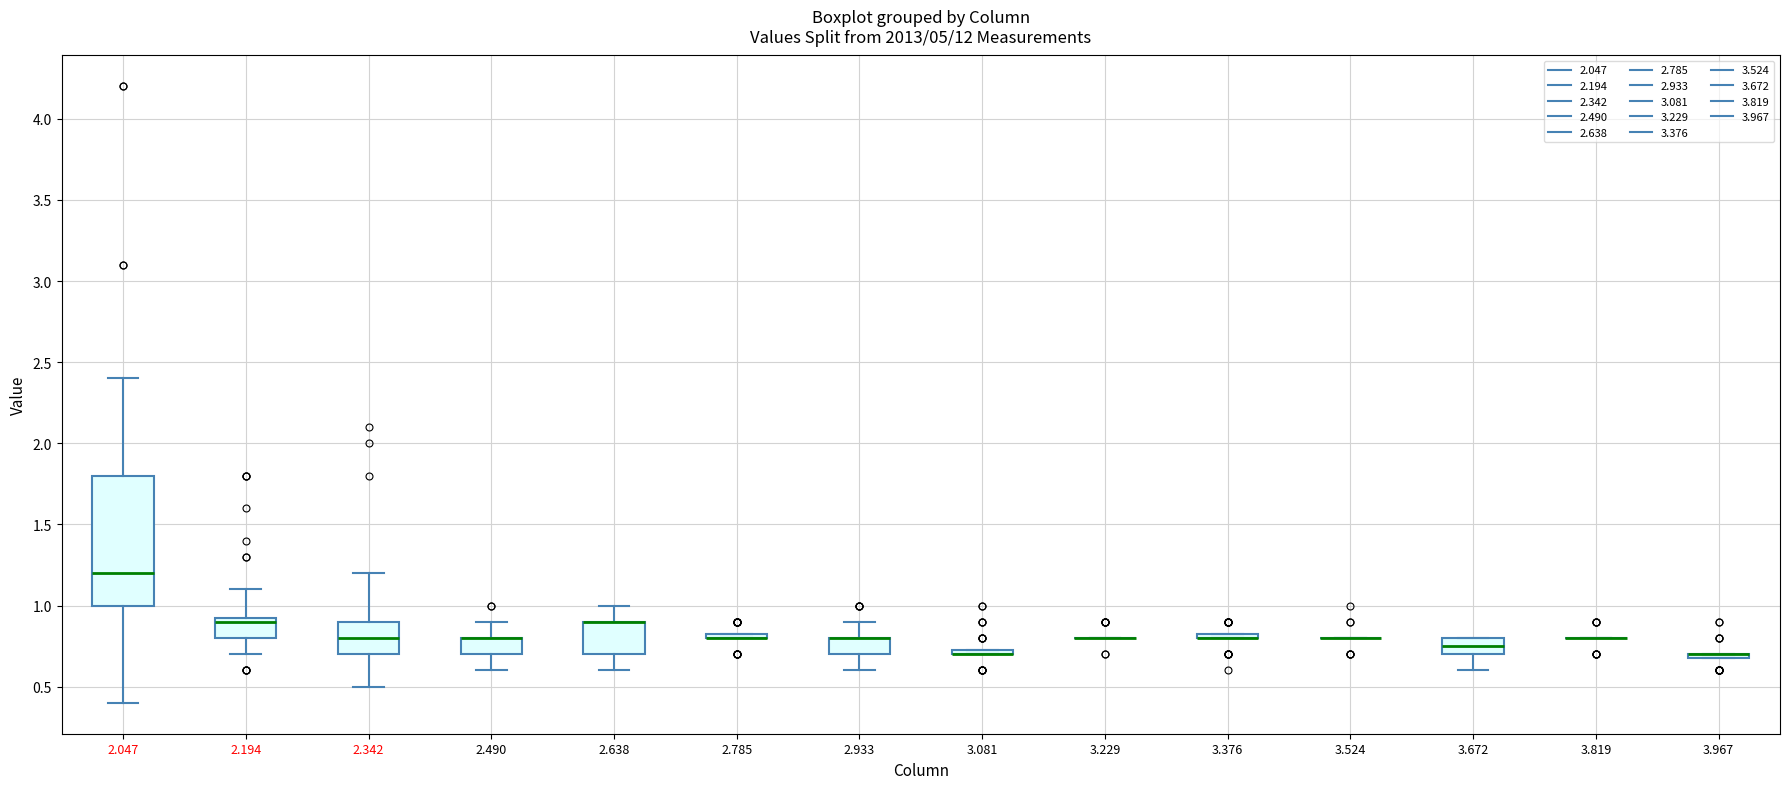

Reading left to right, read every box against the y-axis: the position of its median line, the range the box covers, and the ends of its whiskers. The values are not printed on the chart, so give them approximately, as read against the axis.

2.047: median 1.20, box 1.00 to 1.80, whiskers 0.40 to 2.40
2.194: median 0.90, box 0.80 to 0.95, whiskers 0.70 to 1.10
2.342: median 0.80, box 0.70 to 0.90, whiskers 0.50 to 1.20
2.490: median 0.80 (drawn on the box's upper edge), box 0.70 to 0.80, whiskers 0.60 to 0.90
2.638: median 0.90 (drawn on the box's upper edge), box 0.70 to 0.90, whiskers 0.60 to 1.00
2.785: box collapsed to a line at 0.80, whiskers 0.80 to 0.85
2.933: median 0.80 (drawn on the box's upper edge), box 0.70 to 0.80, whiskers 0.60 to 0.90
3.081: box collapsed to a line at 0.70, whiskers 0.70 to 0.75
3.229: box collapsed to a line at 0.80, whiskers 0.80 to 0.80
3.376: box collapsed to a line at 0.80, whiskers 0.80 to 0.85
3.524: box collapsed to a line at 0.80, whiskers 0.80 to 0.80
3.672: median 0.75, box 0.70 to 0.80, whiskers 0.60 to 0.80
3.819: box collapsed to a line at 0.80, whiskers 0.80 to 0.80
3.967: box collapsed to a line at 0.70, whiskers 0.70 to 0.70